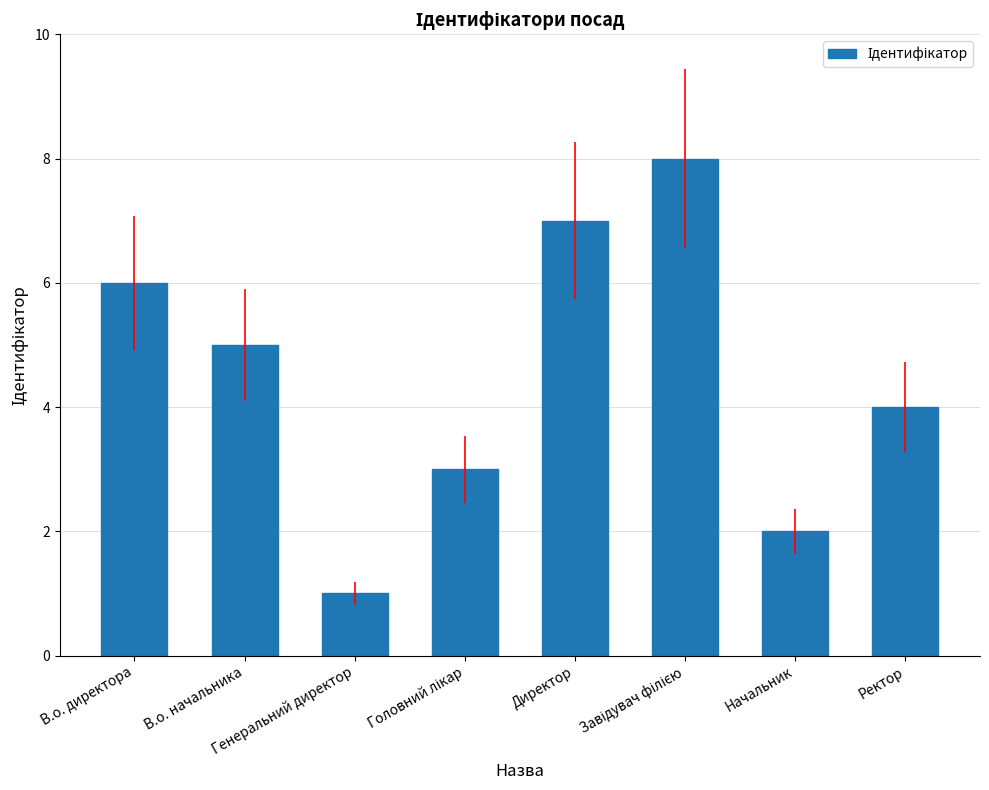

Where is the data nearest to the value 4?

Ректор